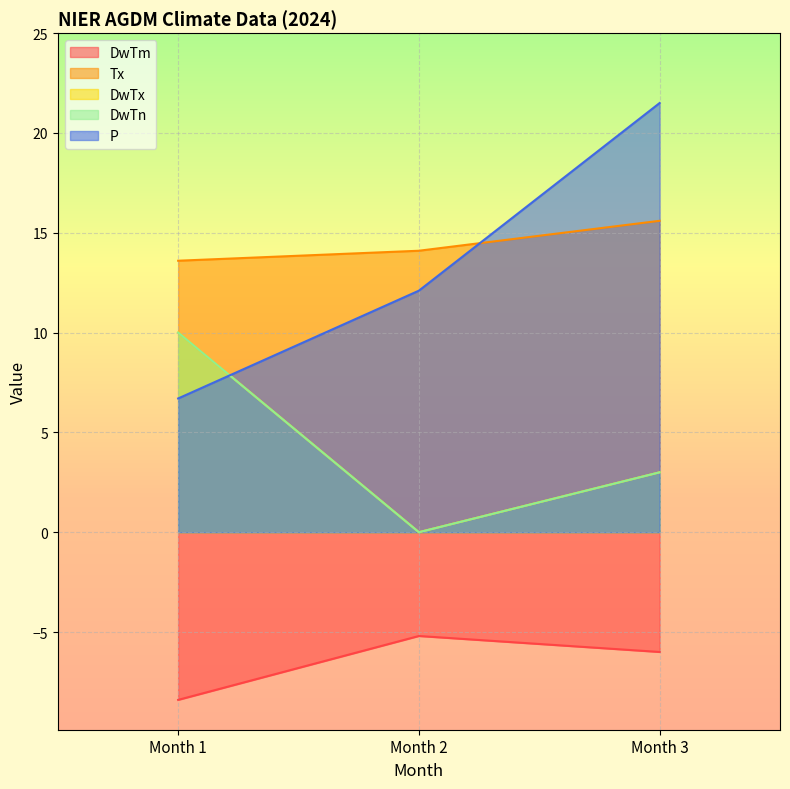

How many data points in DwTx are less than 3?

1